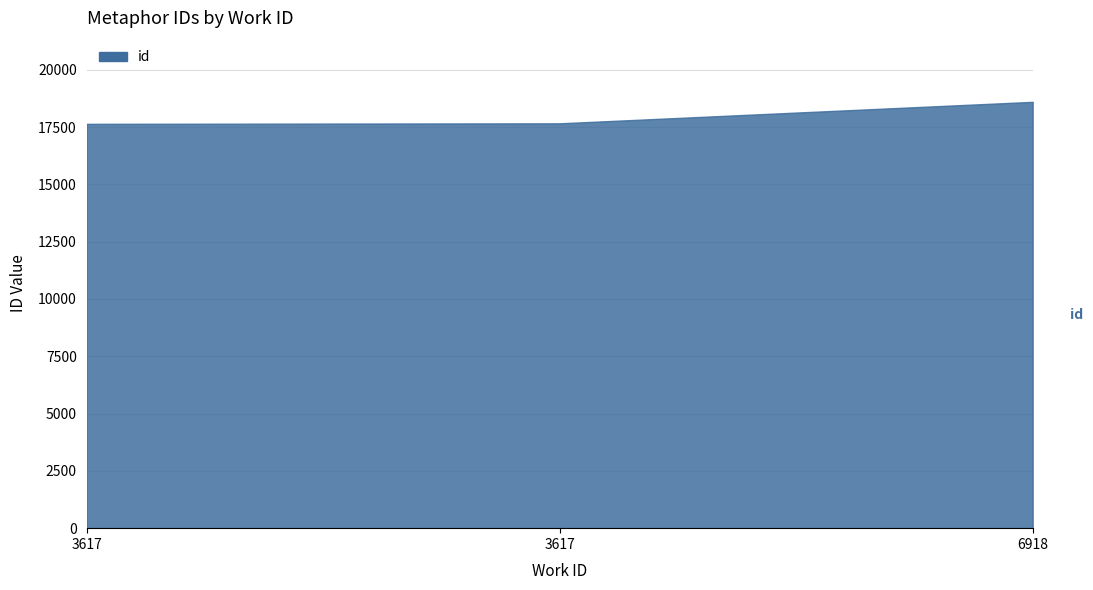

True or false: the data shows 18599 at 6918.

True